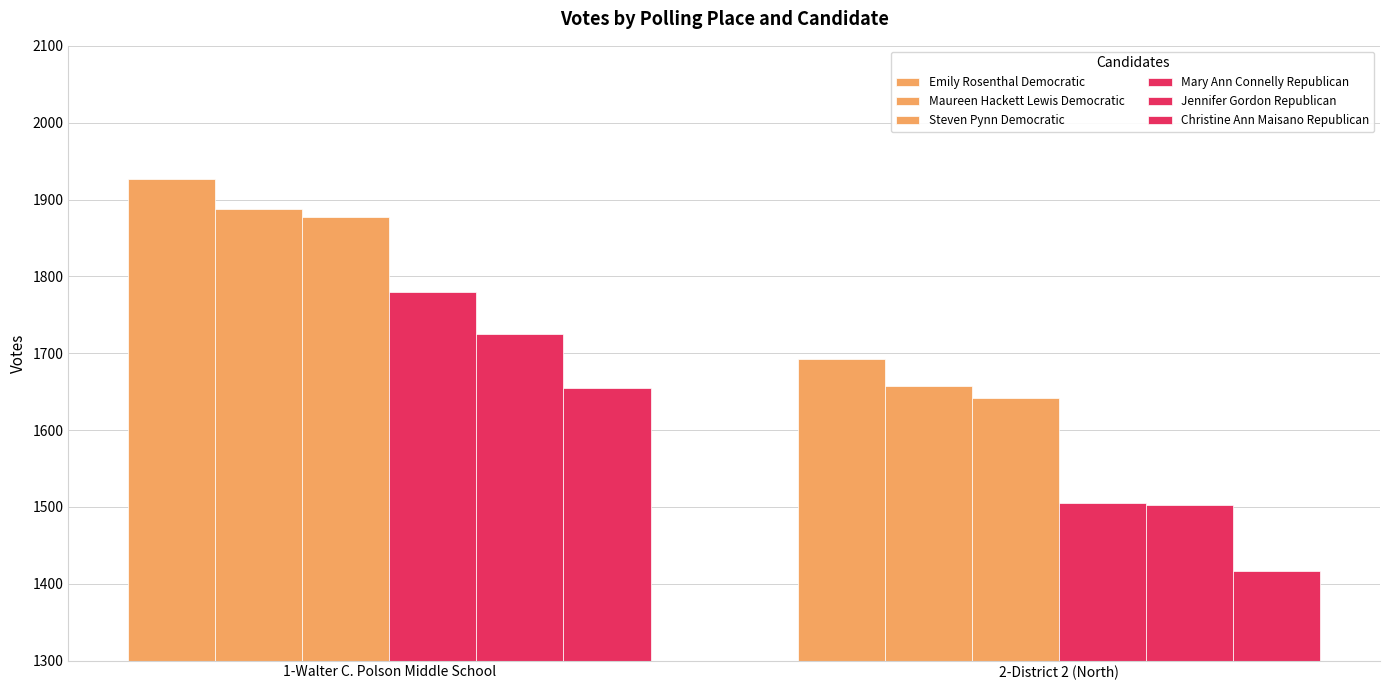

How many categories are shown in the chart?

2